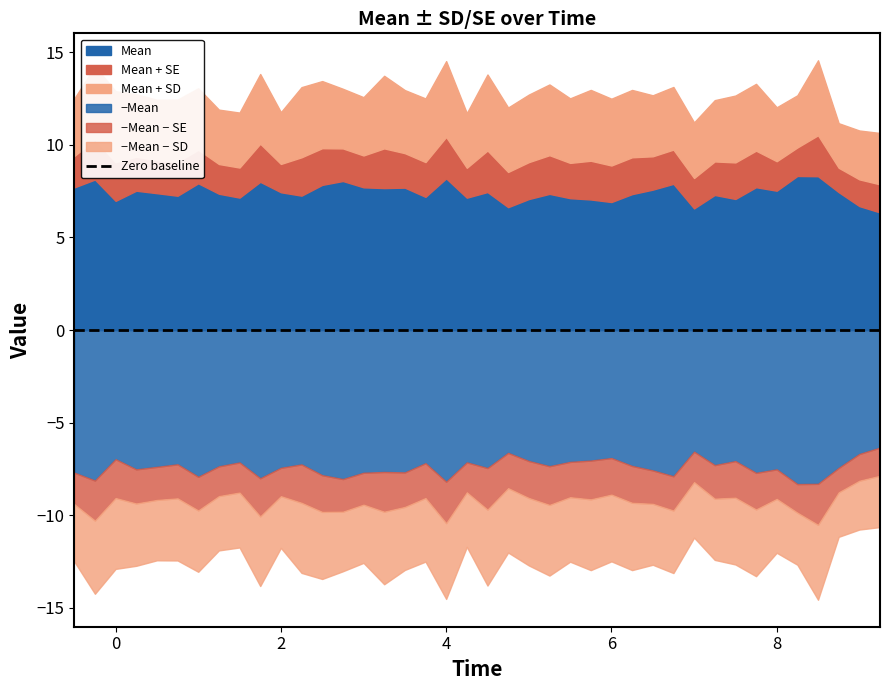

How many data points in Mean are less than 7?

6